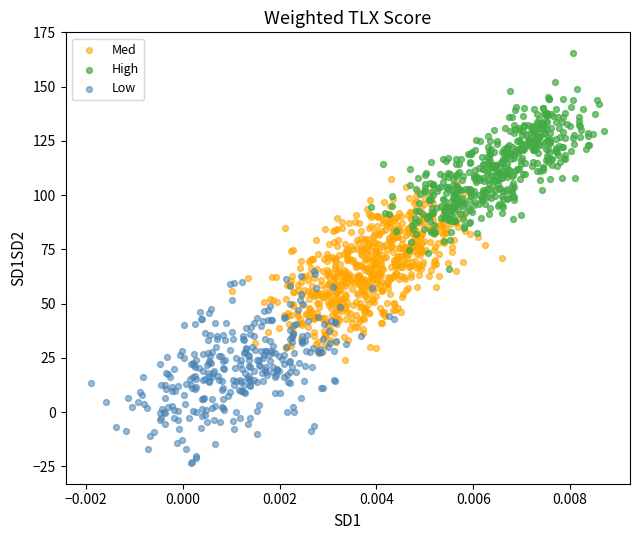

Which series reaches the maximum Y coordinate?

High